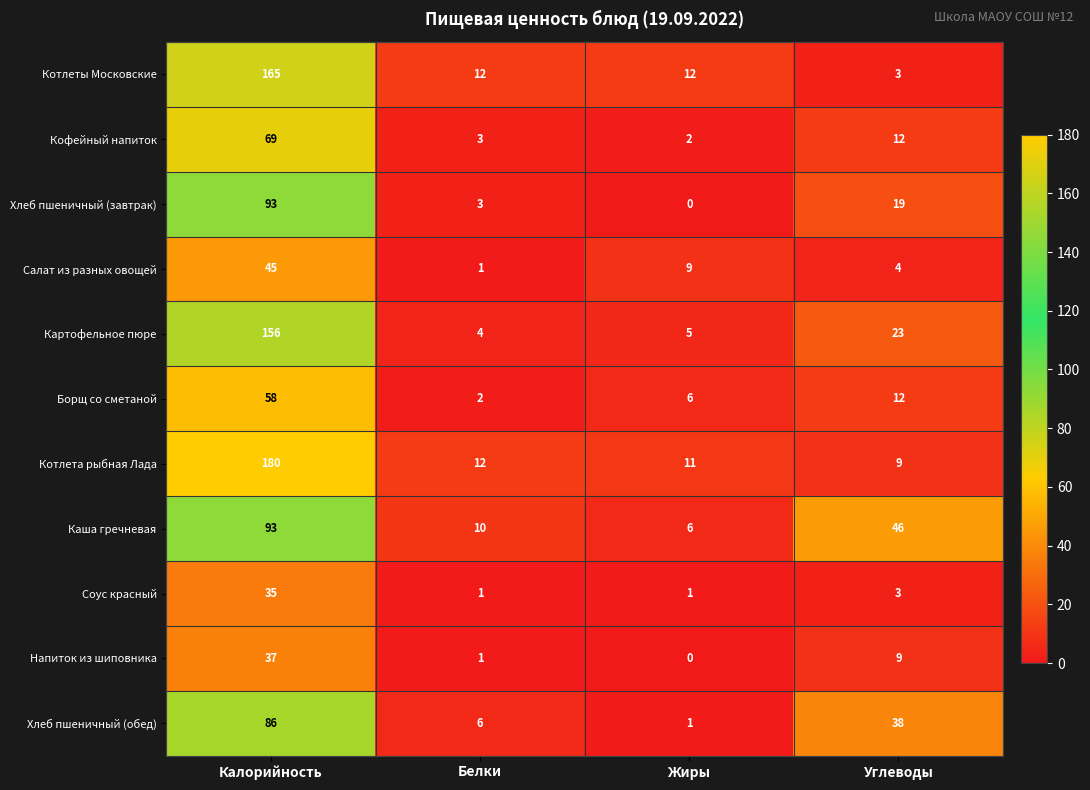

The value of Напиток из шиповника at Калорийность is 65. True or false?

False